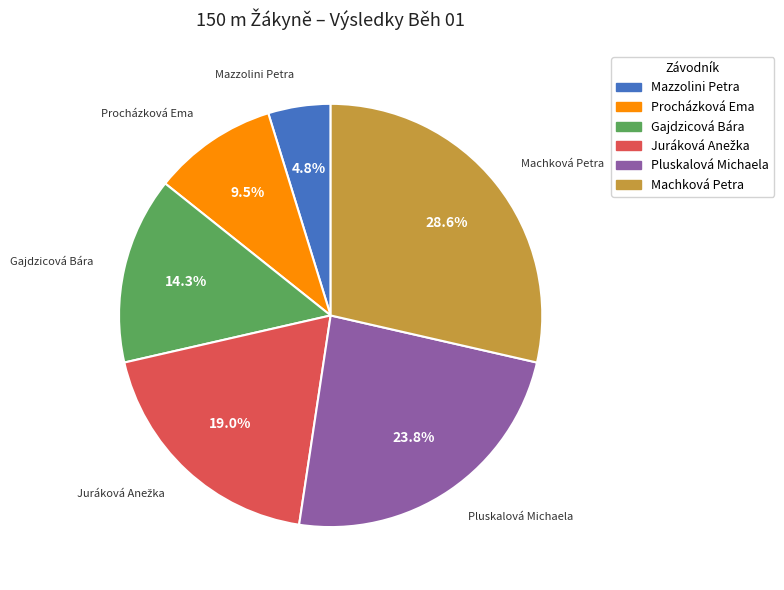

What portion of the pie excludes Mazzolini Petra?

95.2%